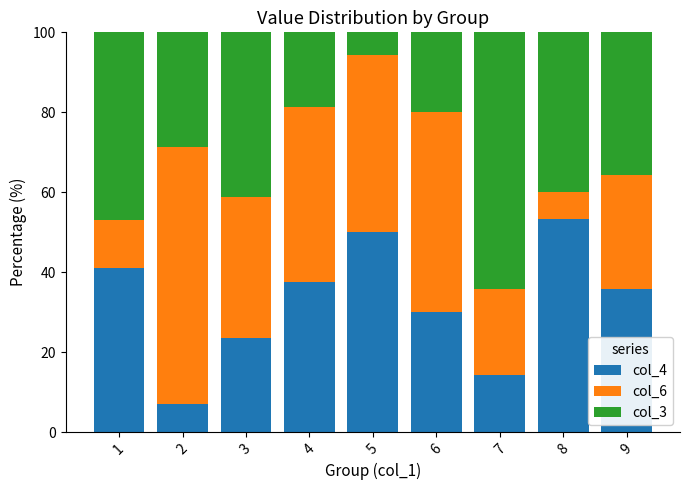

Read the col_4 value at 1.

41.2